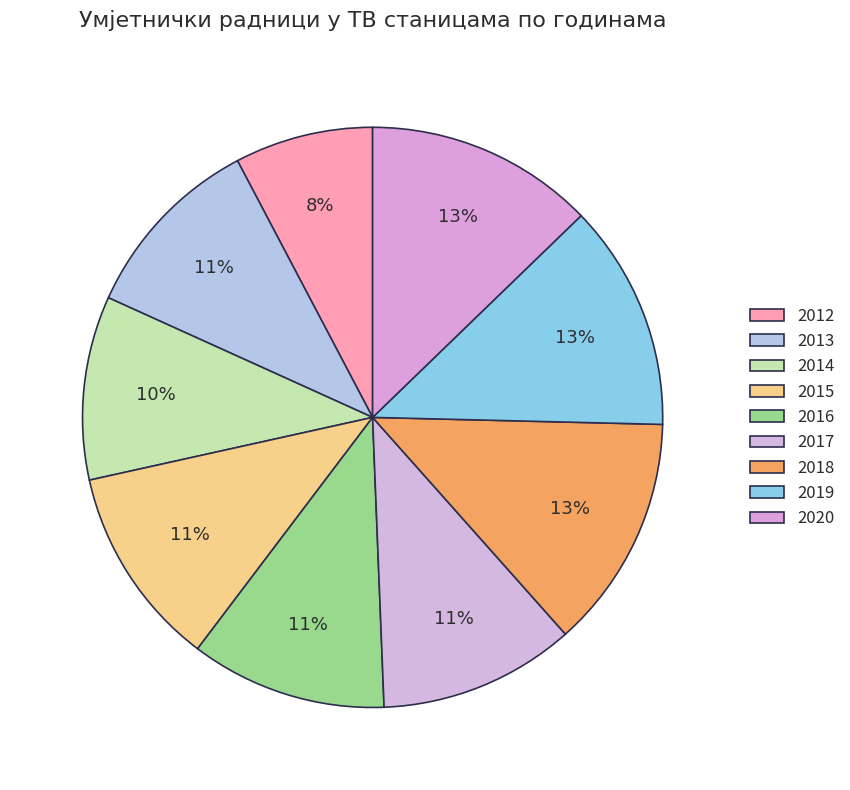

Rank the categories by value from highest to lowest.

2018, 2020, 2019, 2015, 2016, 2017, 2013, 2014, 2012